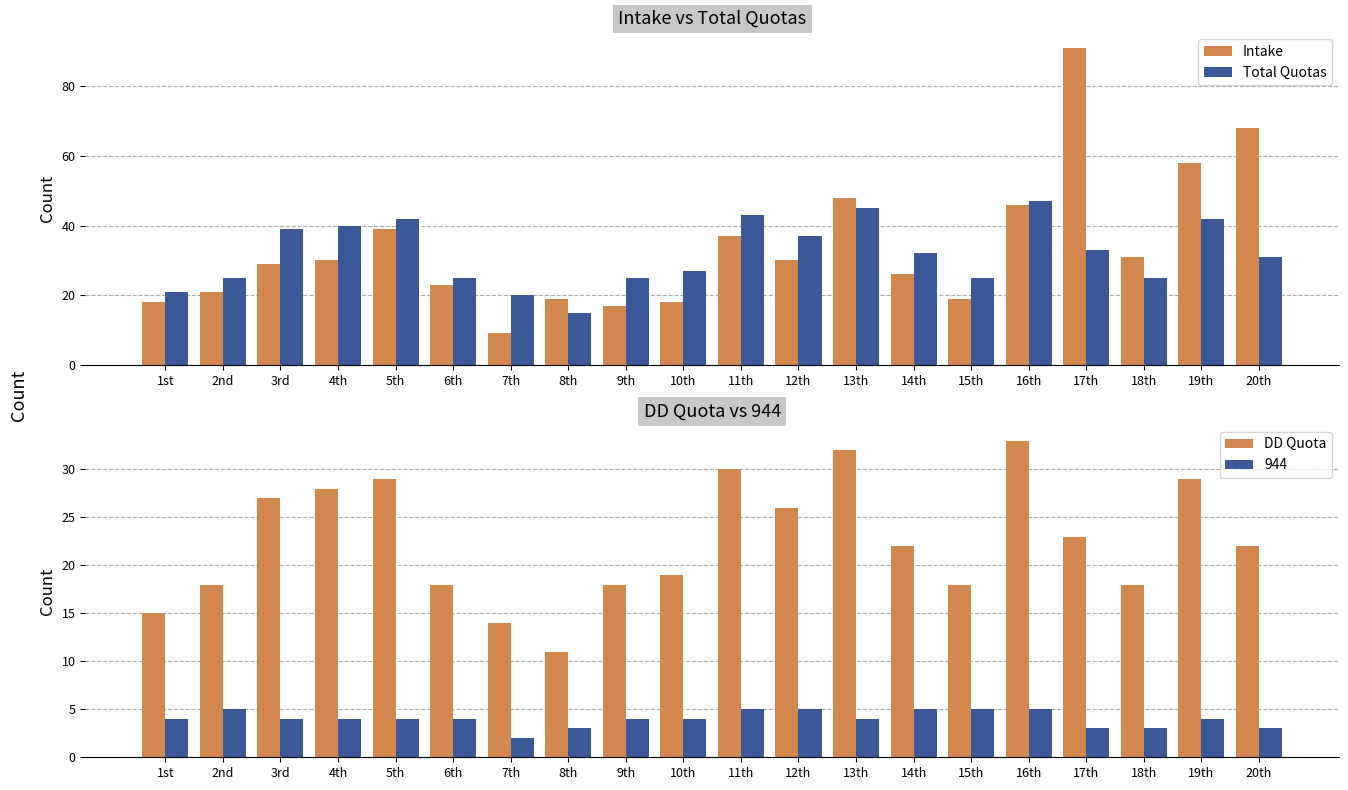

At how many categories does at least one series exceed 89?

1